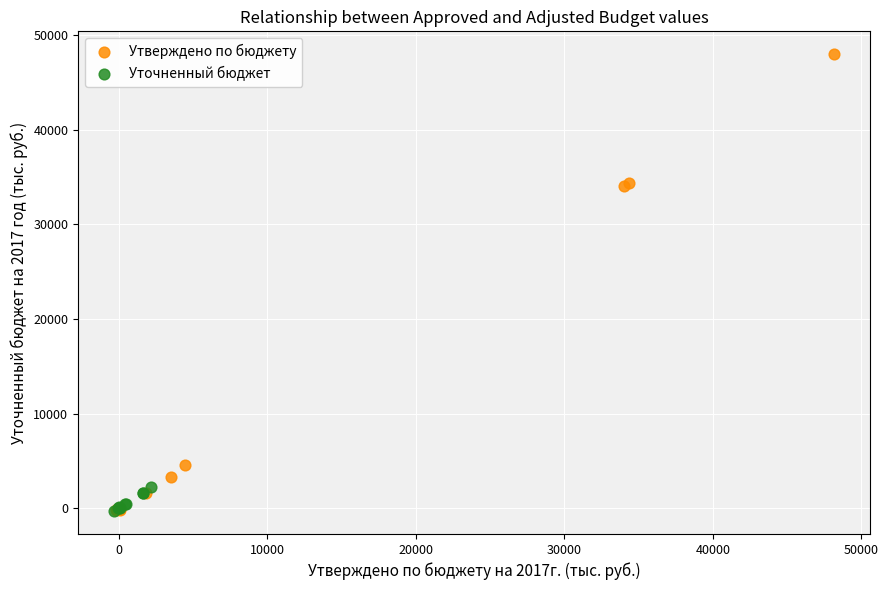

Which series has the largest Y range (max minus min)?

Утверждено по бюджету